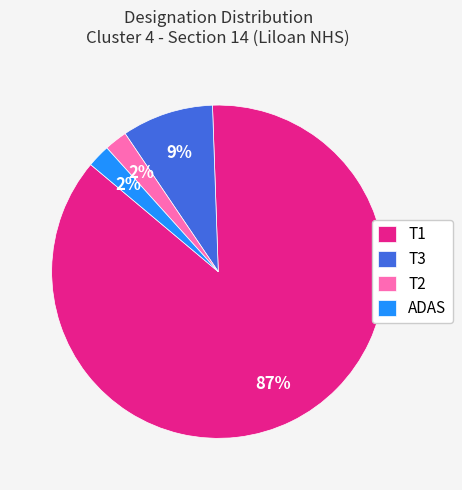

Is the sum of ADAS and T1 greater than half?

Yes